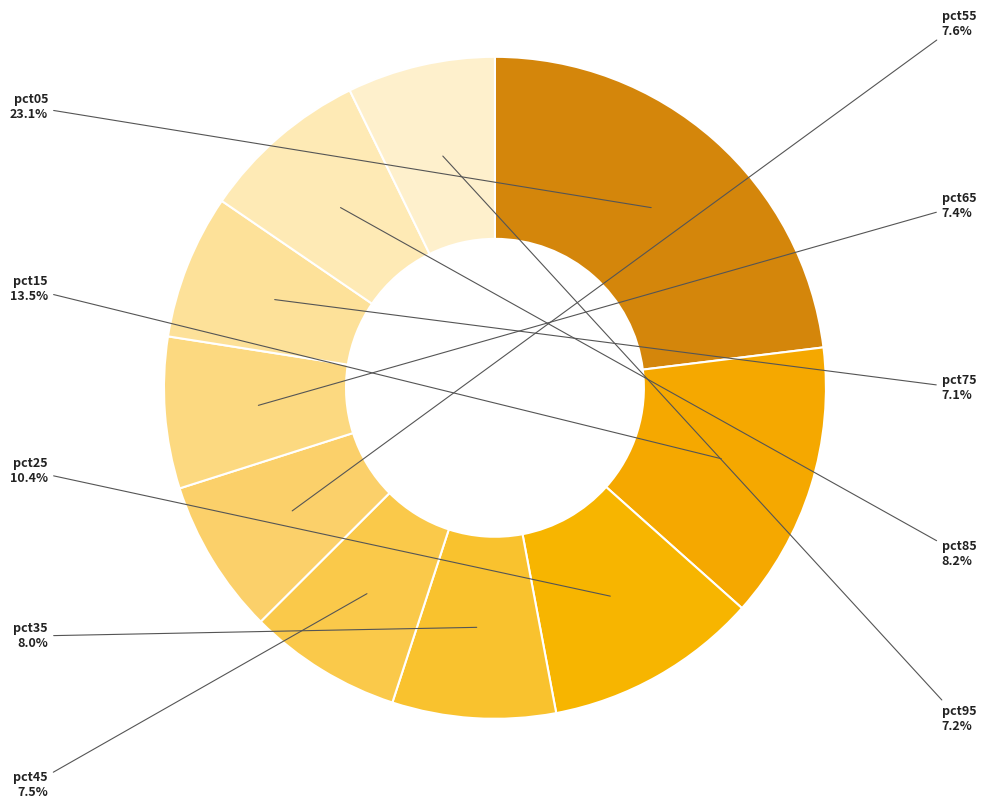

Which slice is the largest?

pct05